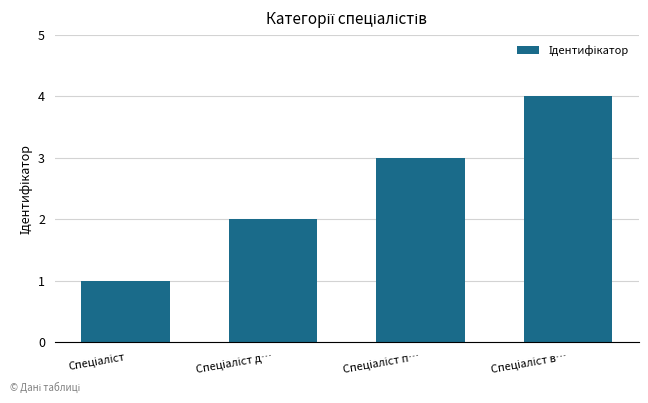

What is the maximum value shown in the chart?

4